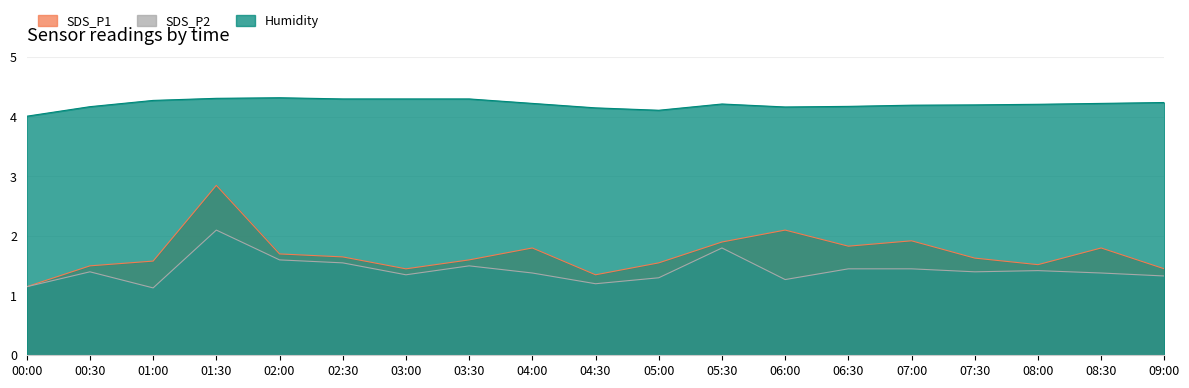

Reading left to right, what are all the values shown in this chart?

SDS_P1: 1.1	1.5	1.6	2.9	1.7	1.6	1.4	1.6	1.8	1.4	1.6	1.9	2.1	1.8	1.9	1.6	1.5	1.8	1.4
SDS_P2: 1.1	1.4	1.1	2.1	1.6	1.6	1.4	1.5	1.4	1.2	1.3	1.8	1.3	1.4	1.4	1.4	1.4	1.4	1.3
Humidity: 4.0	4.2	4.3	4.3	4.3	4.3	4.3	4.3	4.2	4.1	4.1	4.2	4.2	4.2	4.2	4.2	4.2	4.2	4.2